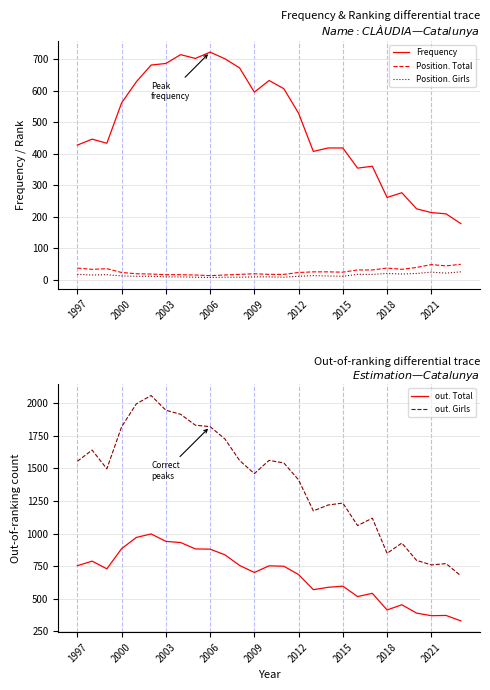

Between 16 and 23, which is larger?

16